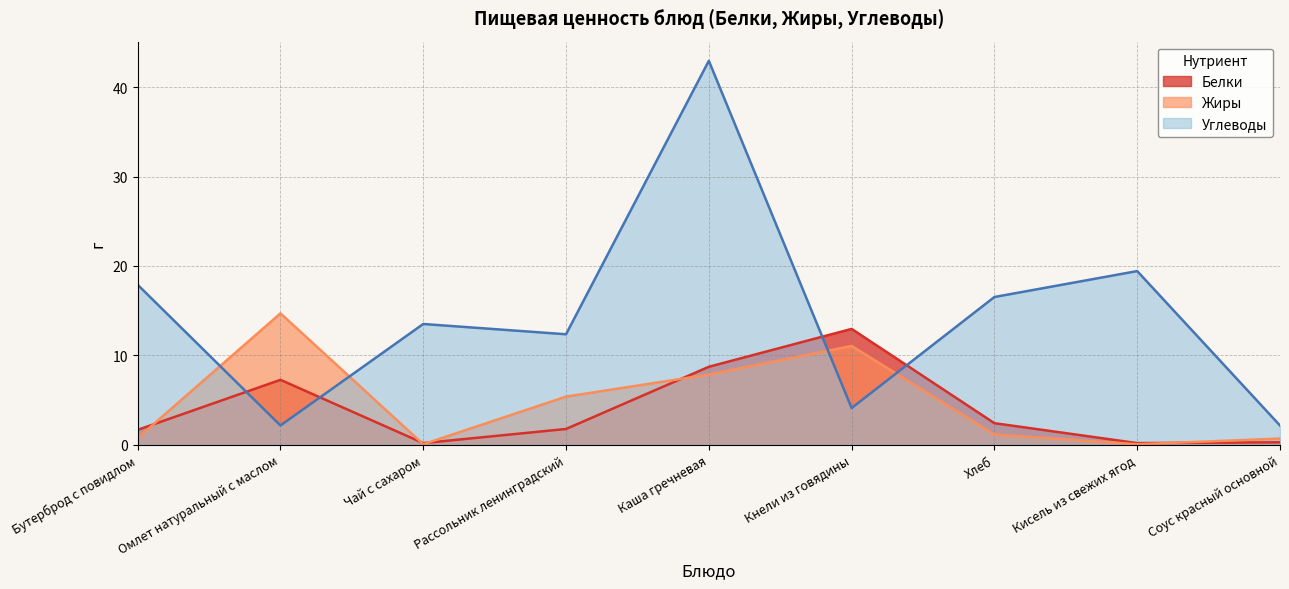

How many categories are shown in the chart?

9